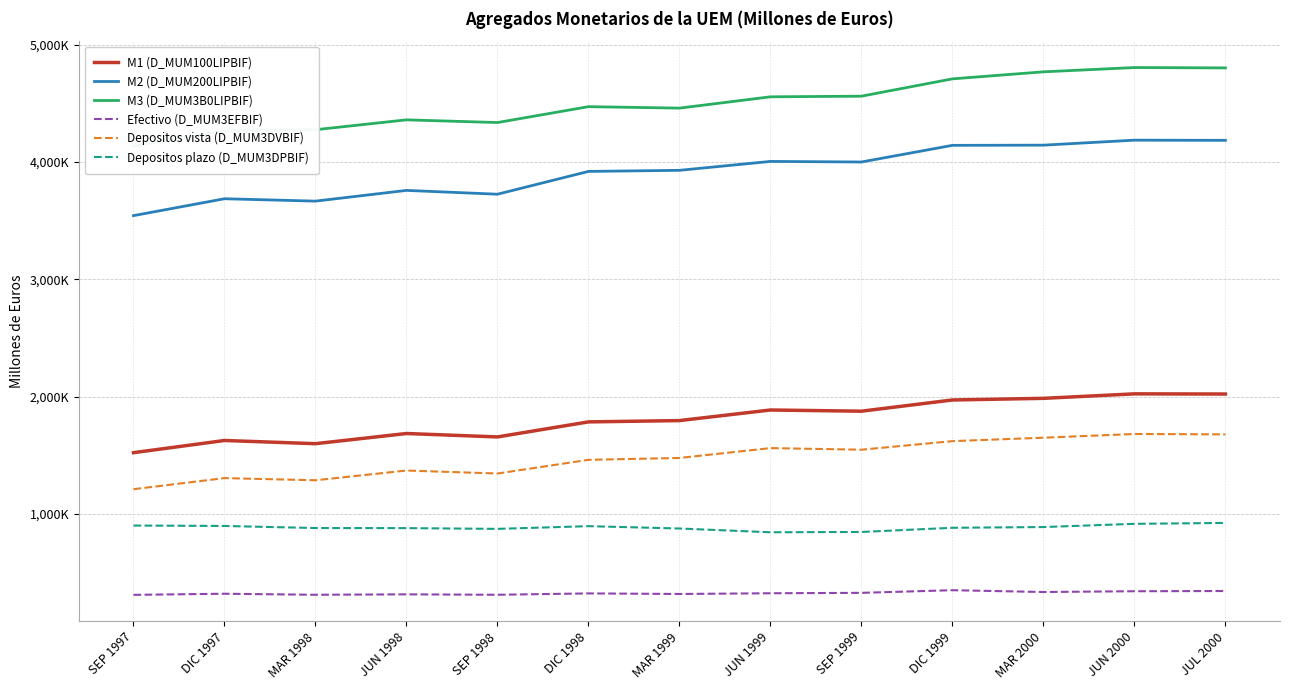

True or false: M3 (D_MUM3B0LIPBIF) and M1 (D_MUM100LIPBIF) cross at least once.

False